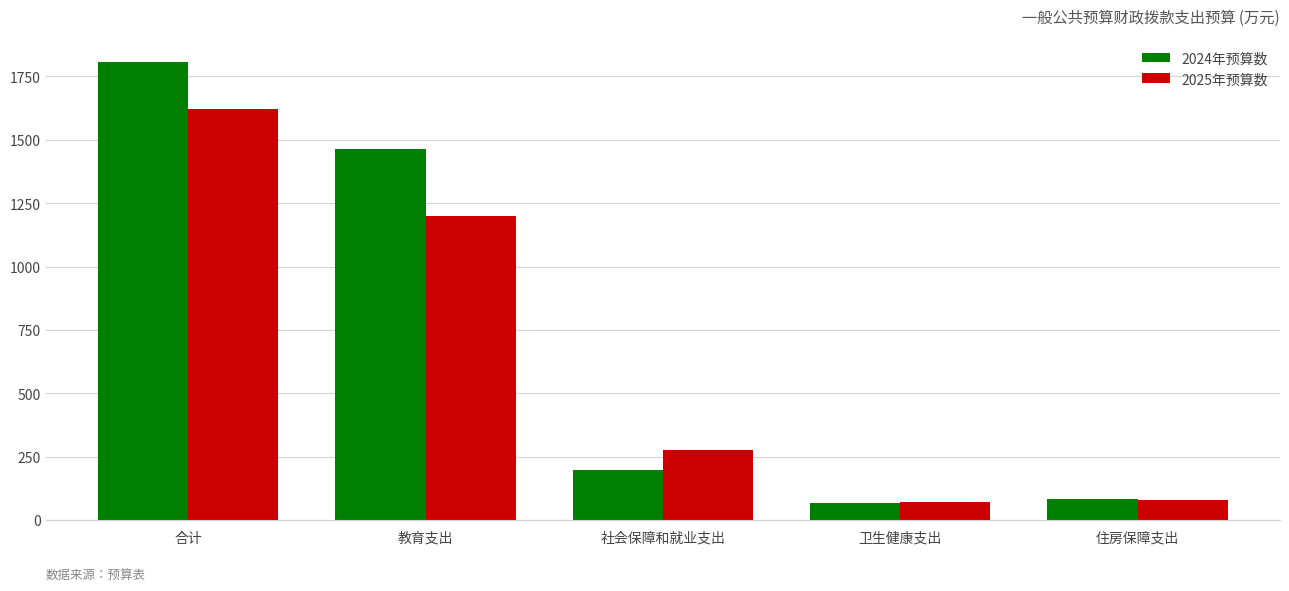

At how many categories does at least one series exceed 1146?

2